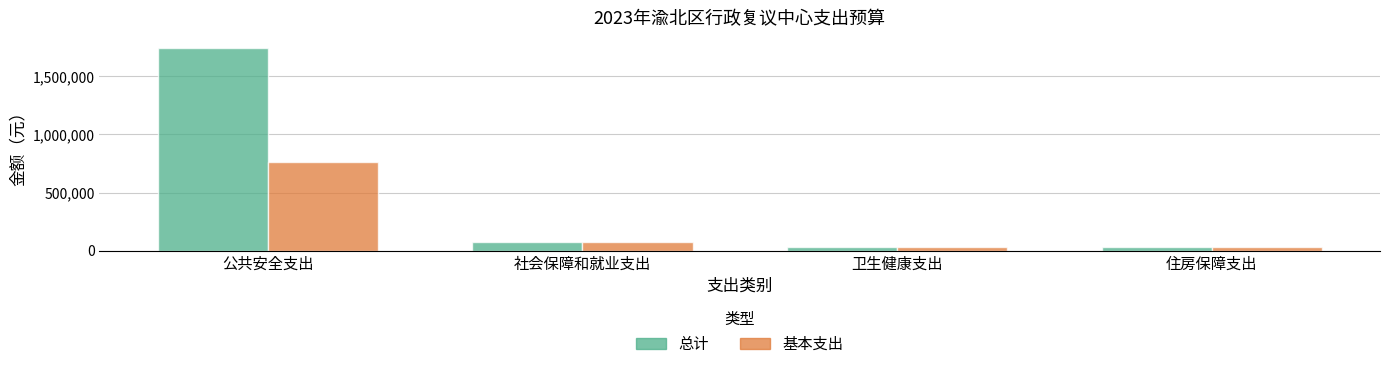

How many bars are there in each group?

2